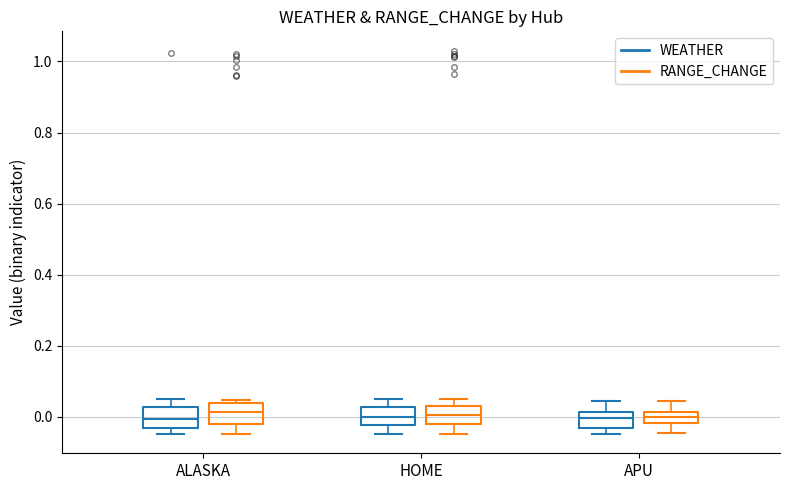

Reading left to right, read every box against the y-axis: the position of its median line, the range the box covers, and the ends of its whiskers. The values are not printed on the chart, so give them approximately, as read against the axis.

ALASKA (WEATHER): median 0.00, box -0.04 to 0.02, whiskers -0.04 (just below the box's lower edge) to 0.04
ALASKA (RANGE_CHANGE): median 0.02, box -0.02 to 0.04, whiskers -0.04 to 0.04 (just above the box's upper edge)
HOME (WEATHER): median 0.00, box -0.02 to 0.02, whiskers -0.04 to 0.04
HOME (RANGE_CHANGE): median 0.00, box -0.02 to 0.02, whiskers -0.04 to 0.04
APU (WEATHER): median 0.00, box -0.04 to 0.02, whiskers -0.04 (just below the box's lower edge) to 0.04
APU (RANGE_CHANGE): median 0.00, box -0.02 to 0.02, whiskers -0.04 to 0.04